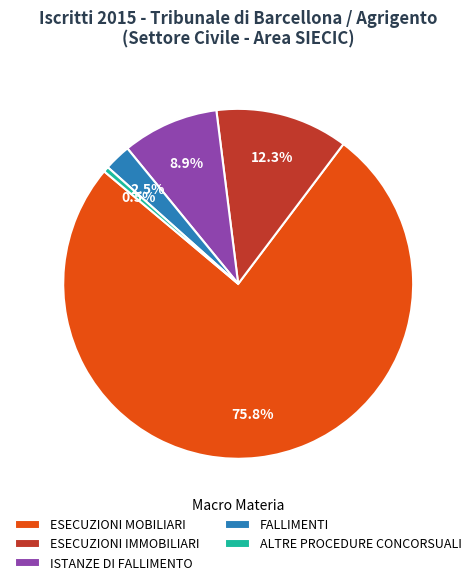

To the nearest percent, what is the difference between the ESECUZIONI IMMOBILIARI and ESECUZIONI MOBILIARI slice percentages?

64%